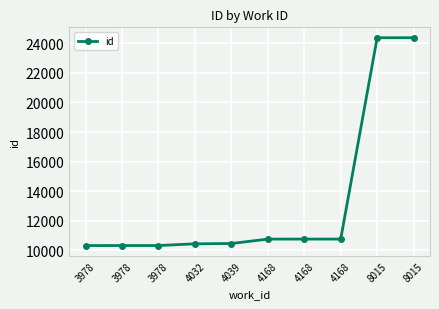

What is the sum of all values?

132893